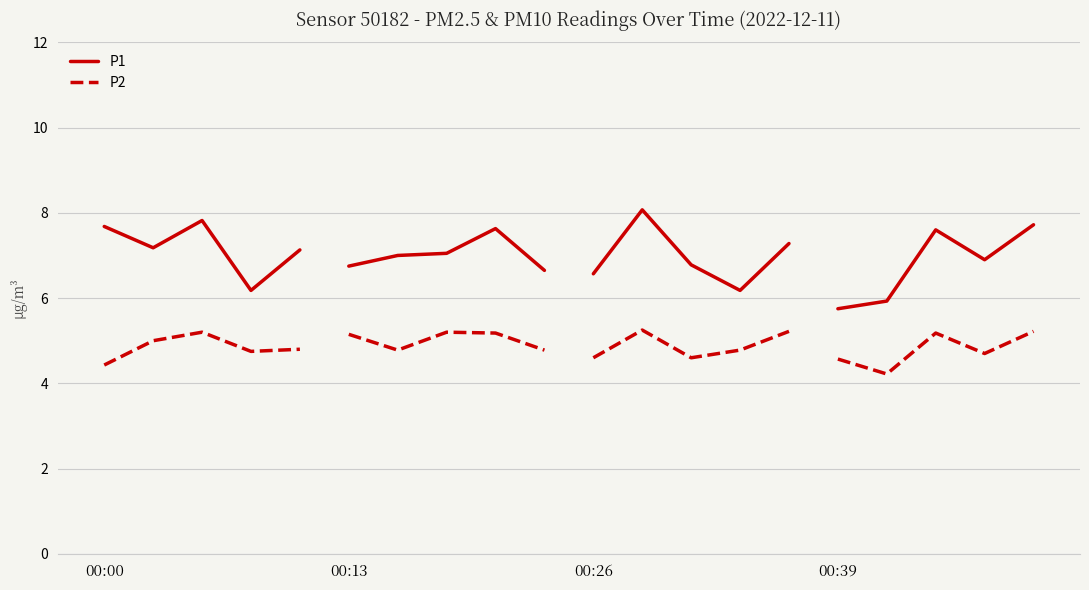

True or false: P2 has more than 1 interior local peaks.

False